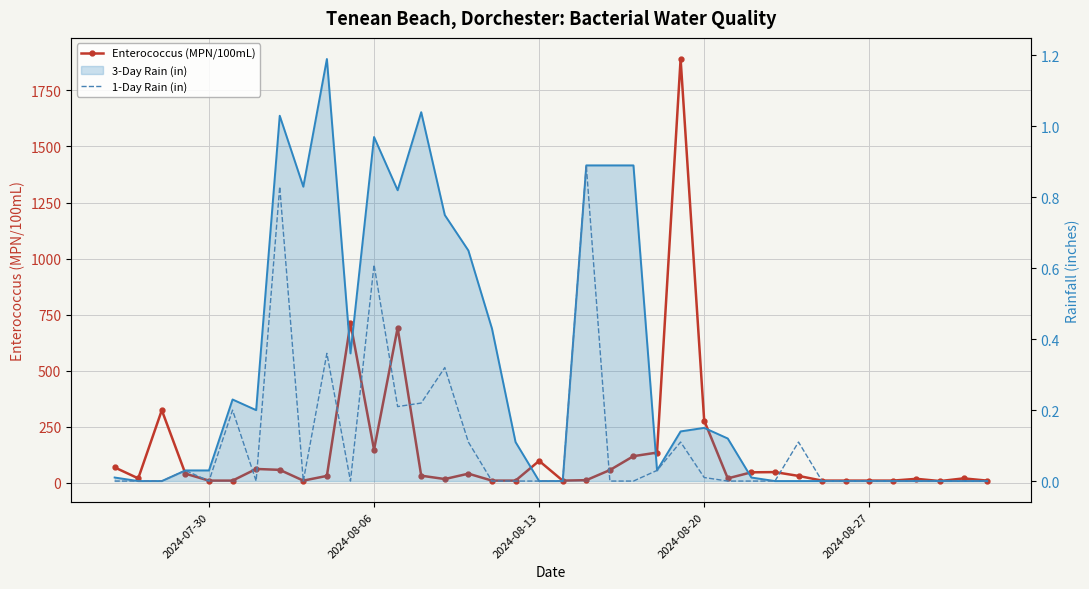

Is the value of Enterococcus (MPN/100mL) at 5 greater than the value of 1-Day Rain (in) at 36?

Yes